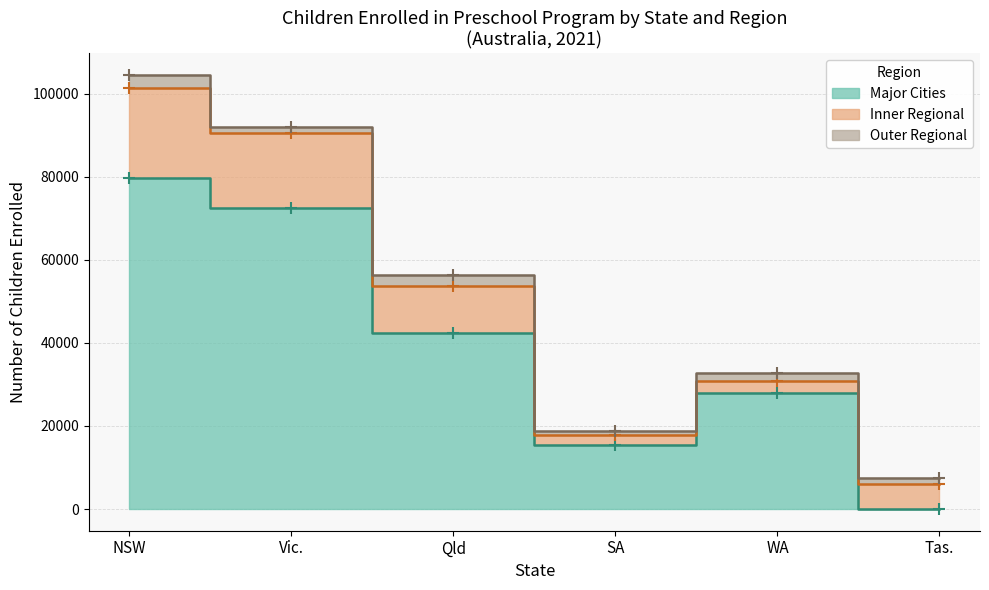

Which has a higher value, Major Cities or Outer Regional?

Major Cities